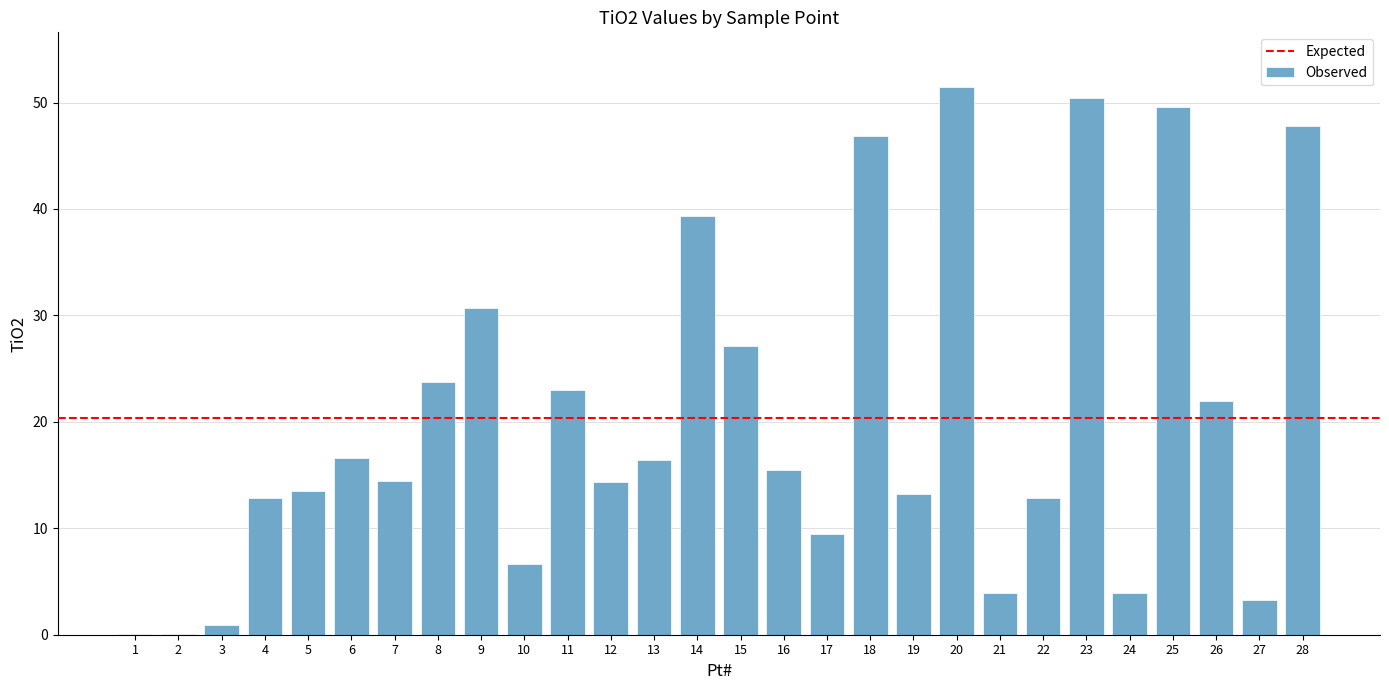

Is it true that the value at 25 is 21.5?

False